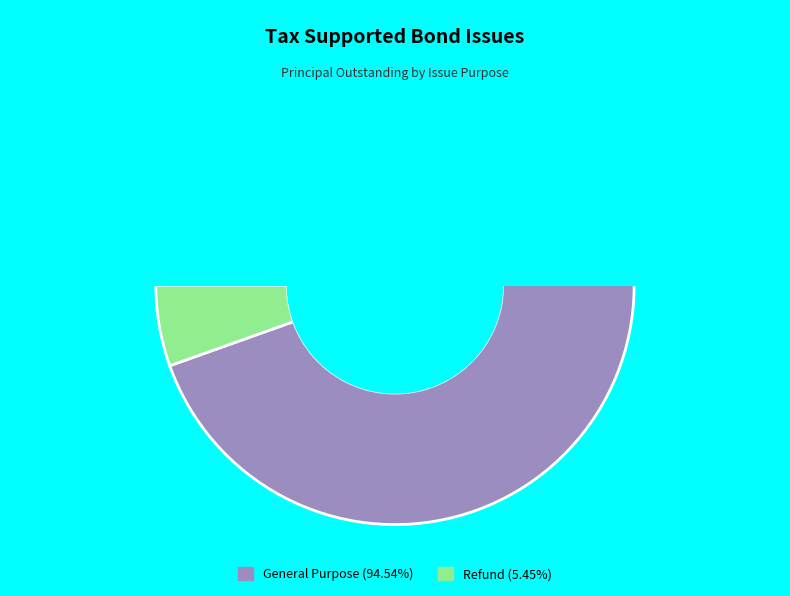

Rank the categories by value from lowest to highest.

Refund, General Purpose